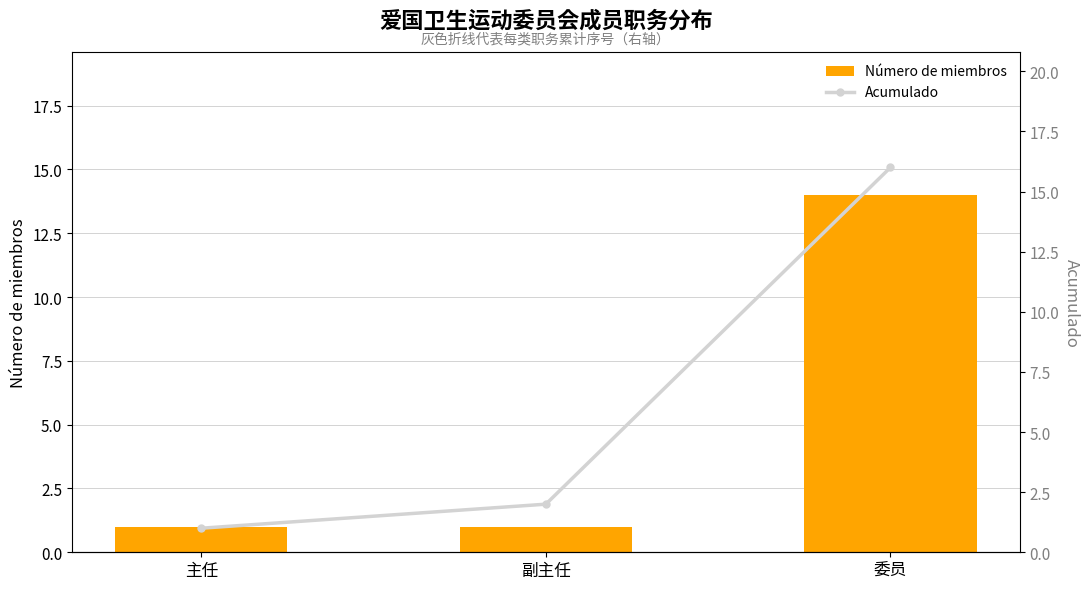

The Acumulado series shows 26 at 委员. True or false?

False